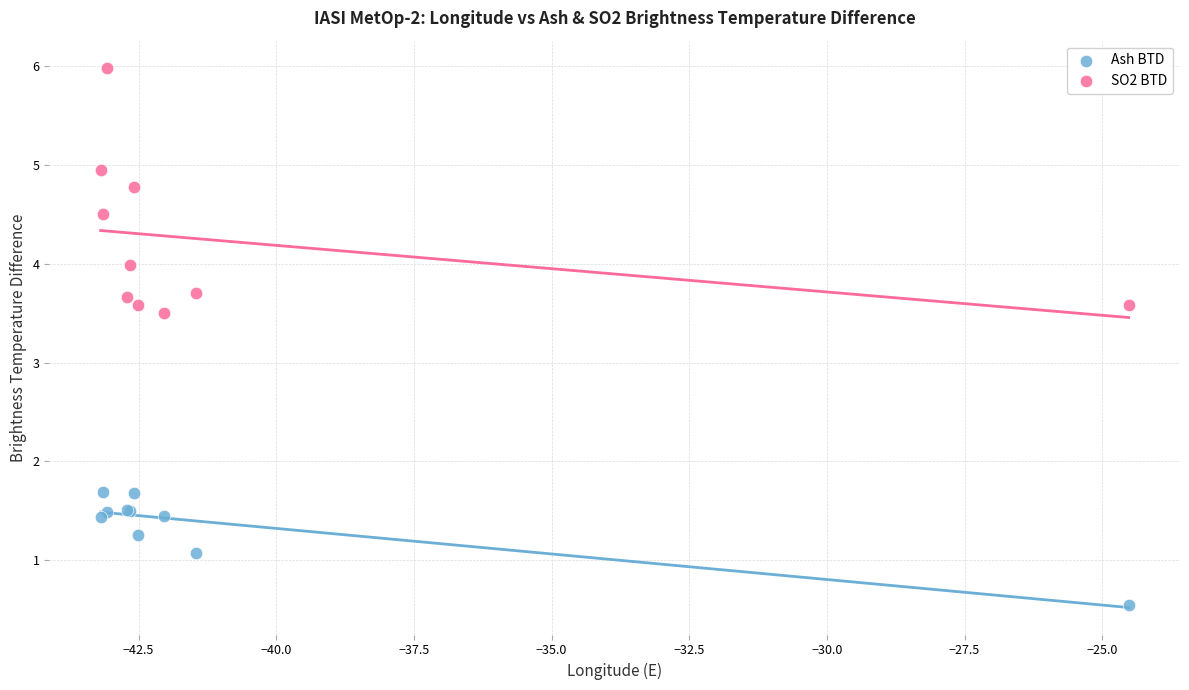

What are all the series names shown in the legend?

Ash BTD, SO2 BTD